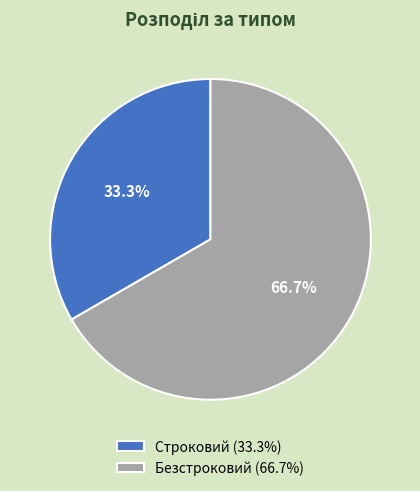

Which has a higher value, Строковий or Безстроковий?

Безстроковий